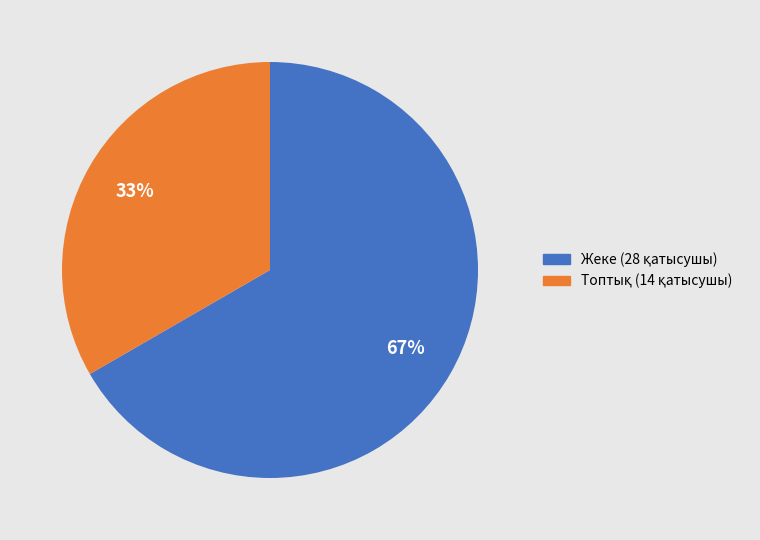

What is the largest slice in the pie chart?

Жеке